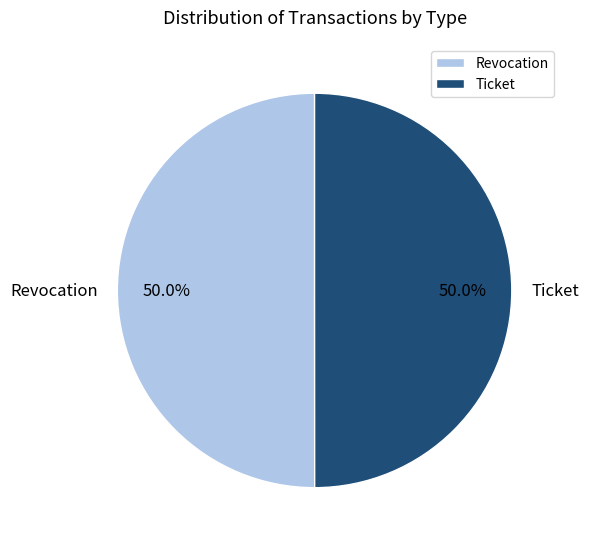

To the nearest percent, what portion does Ticket represent?

50%